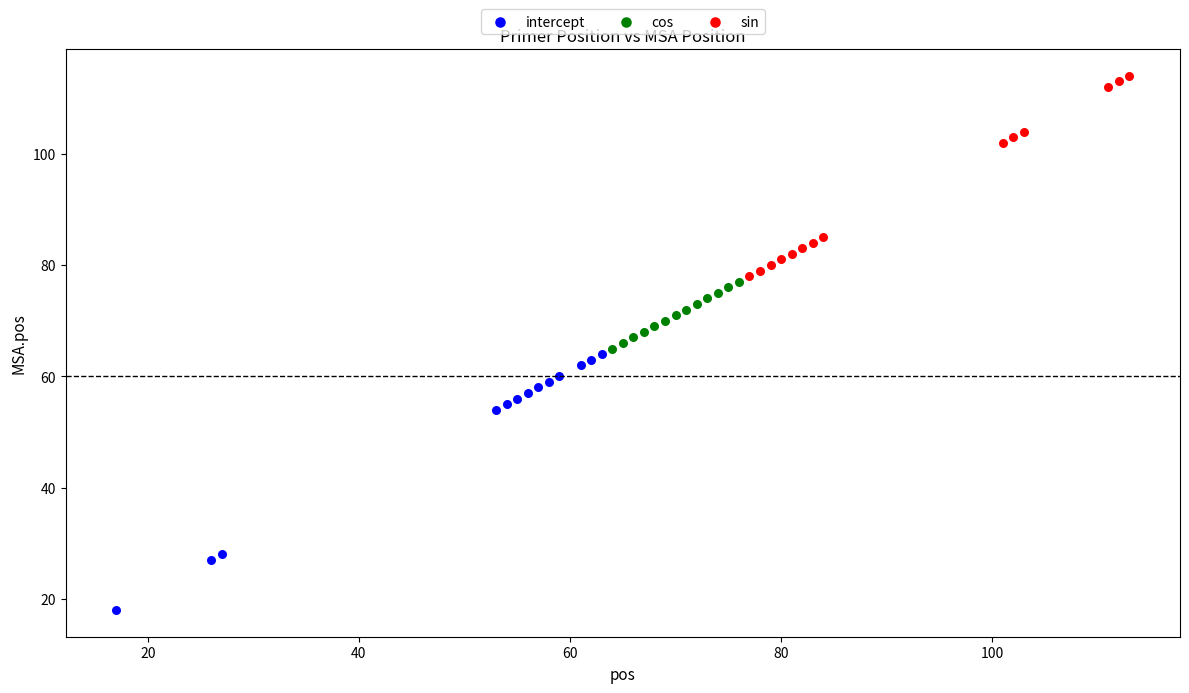

Which series has the largest Y range (max minus min)?

intercept